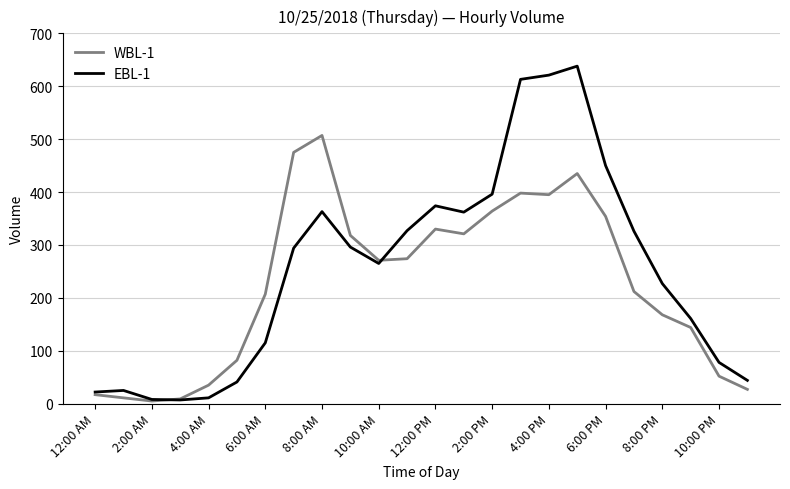

Is the value of WBL-1 at 6:00 PM greater than the value of EBL-1 at 6:00 PM?

No